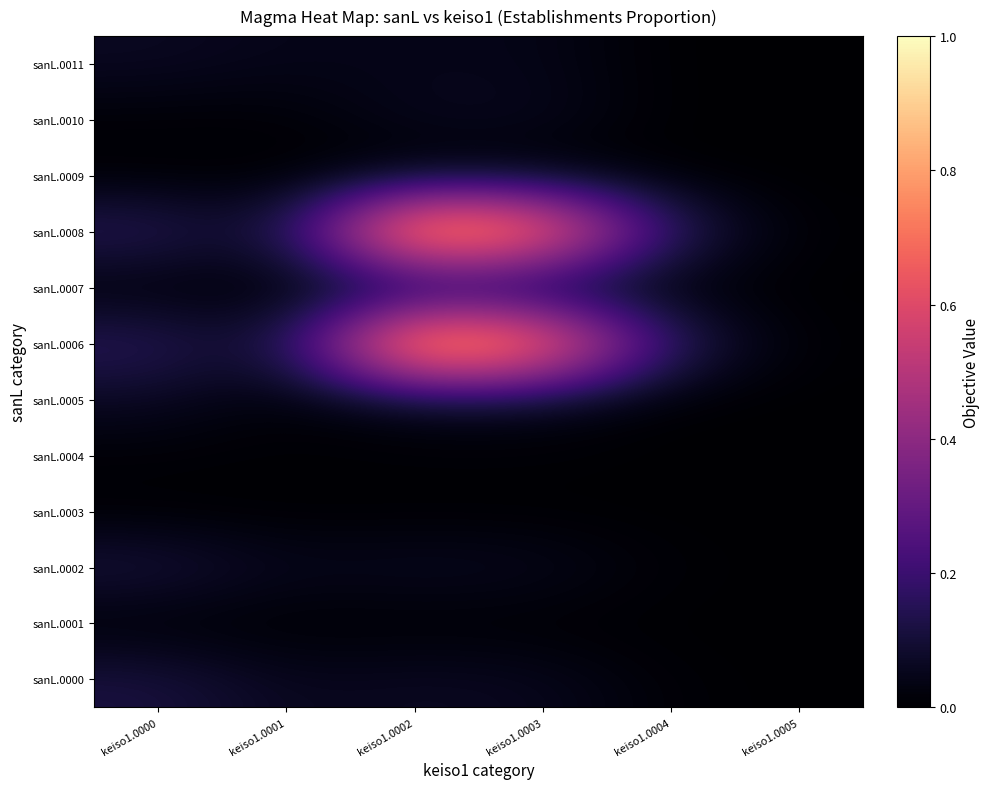

At which category is the sum across all series the highest?

keiso1.0002